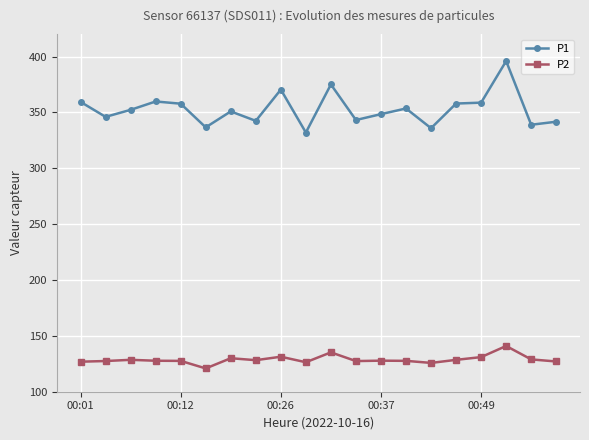

Count the number of data series in this chart.

2